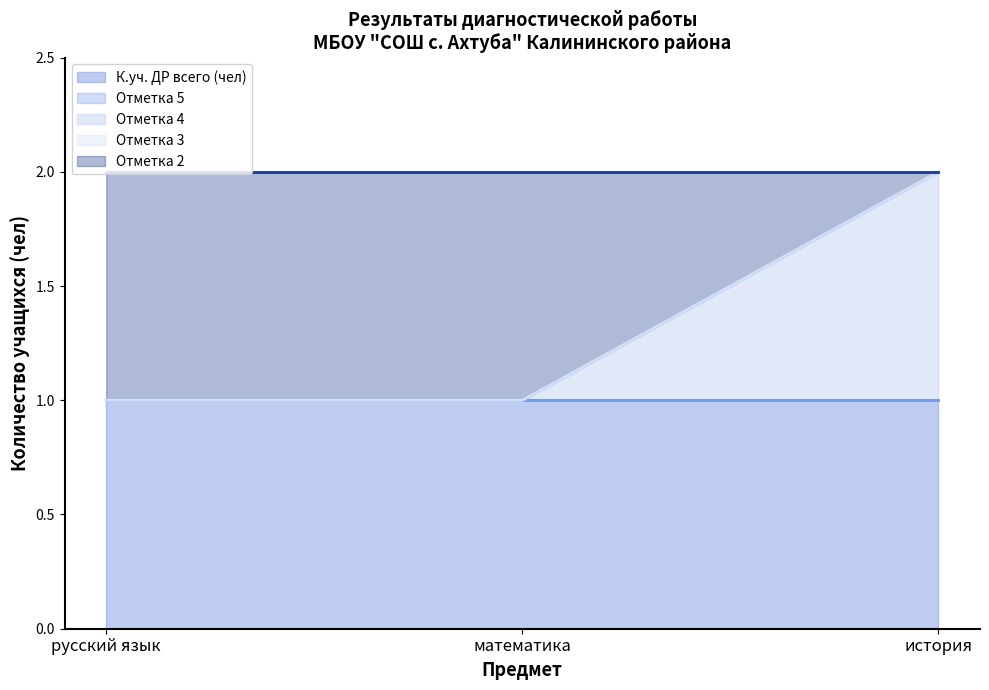

What is the label of the 1st point from the left?

русский язык